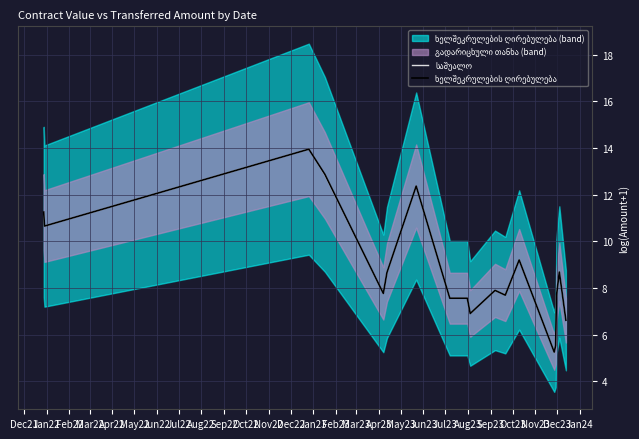

True or false: საშუალო and ხელშეკრულების ღირებულება cross at least once.

False